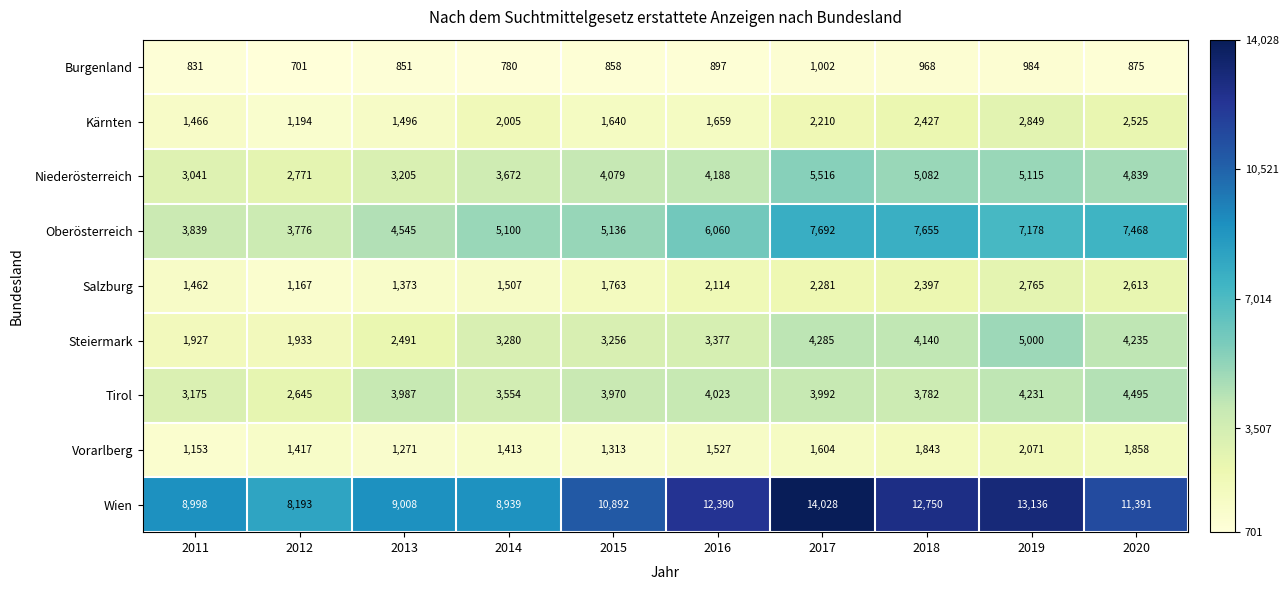

Which series has the largest range (max minus min)?

Wien